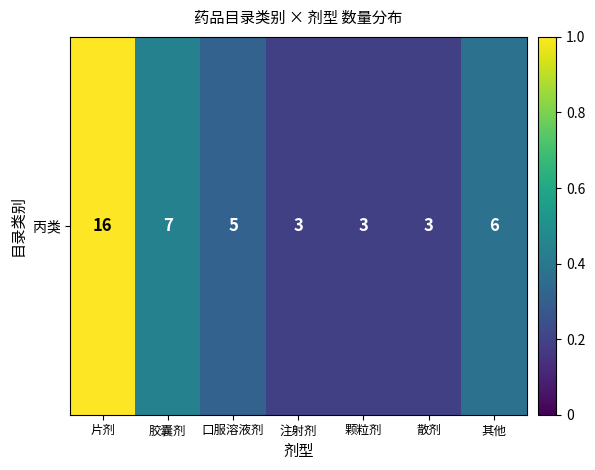

How many categories are shown in the chart?

7